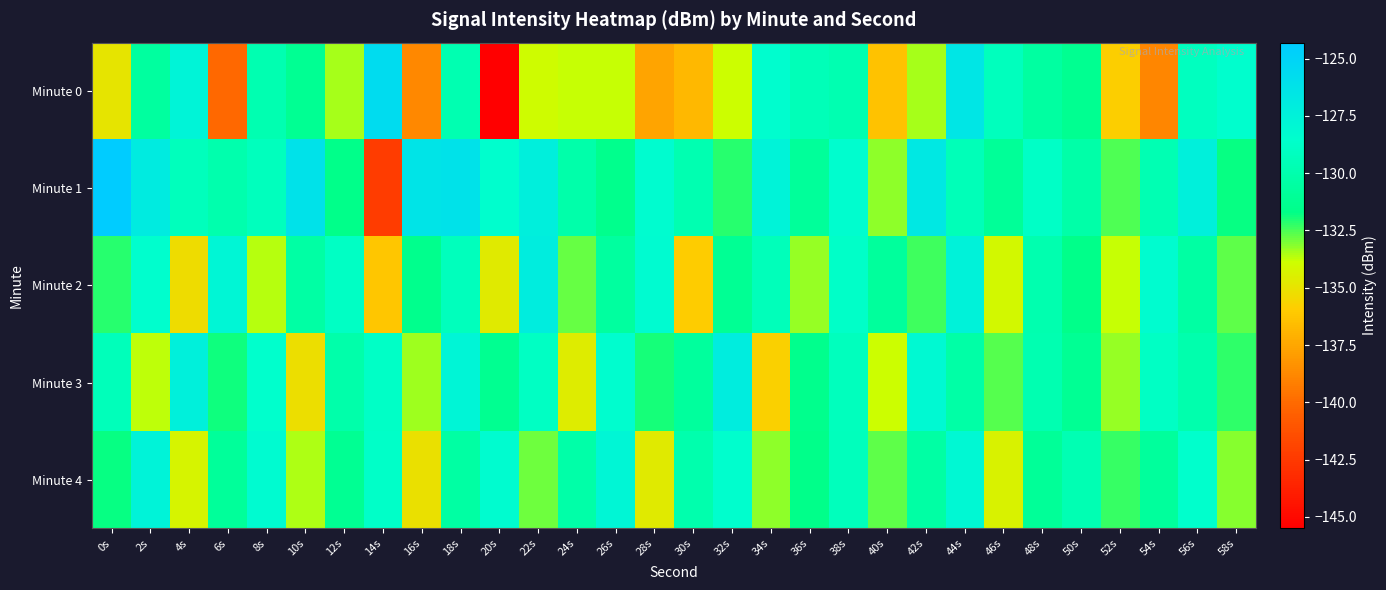

What is the difference between the highest and lowest values at 44s?

3.8